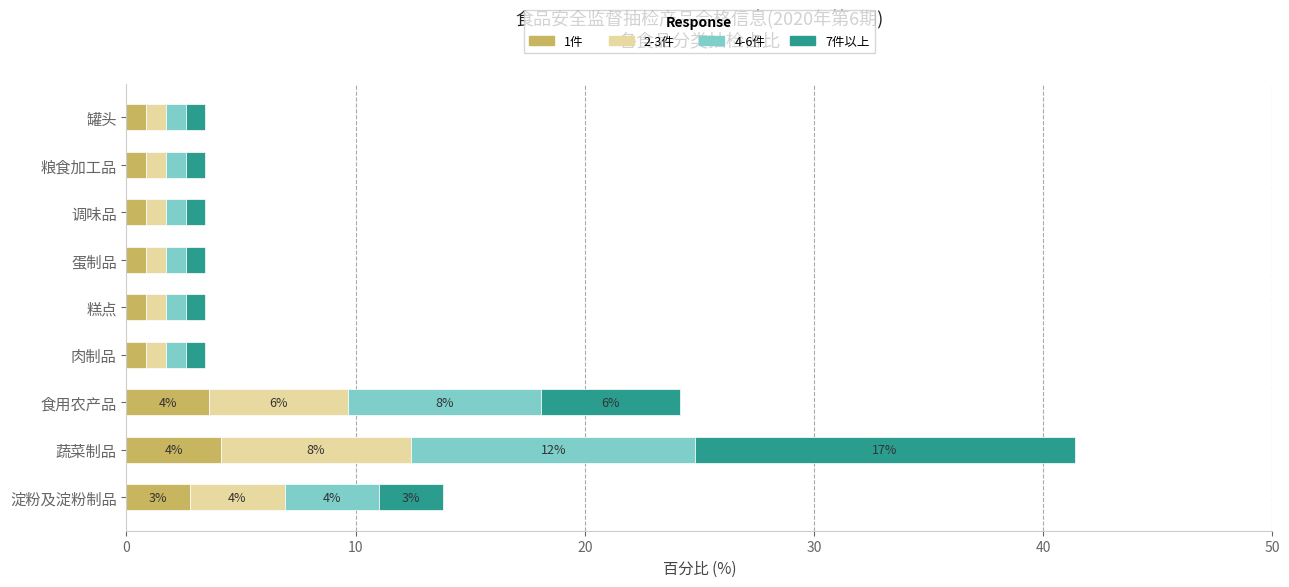

What is the difference between the maximum and minimum values in the 1件 series?

3.3